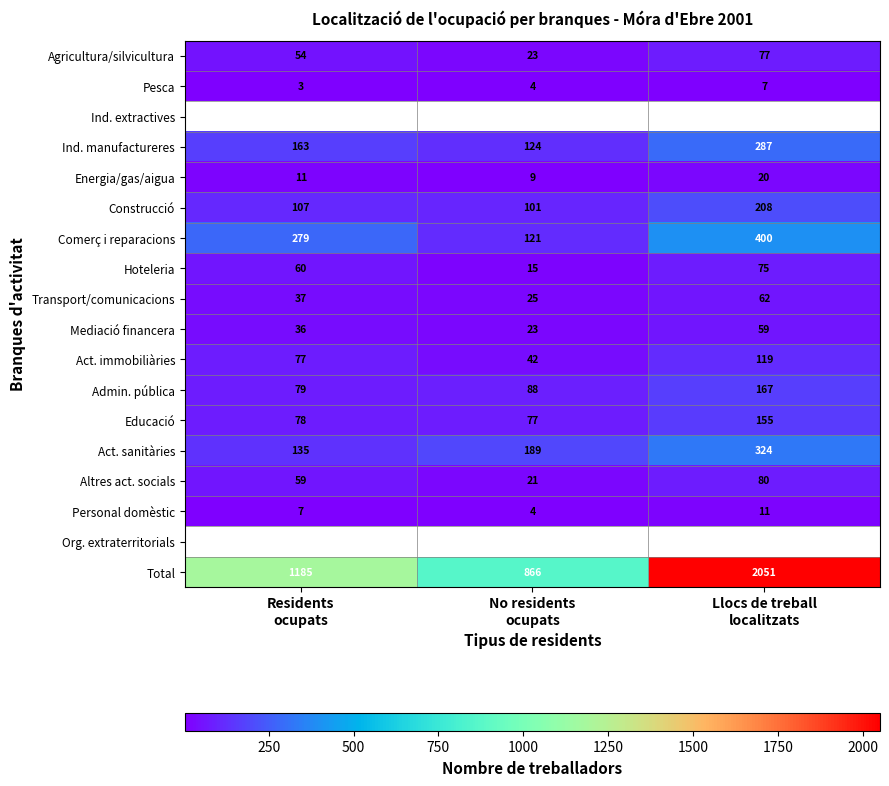

What is the lowest value of the Transport/comunicacions series?

25